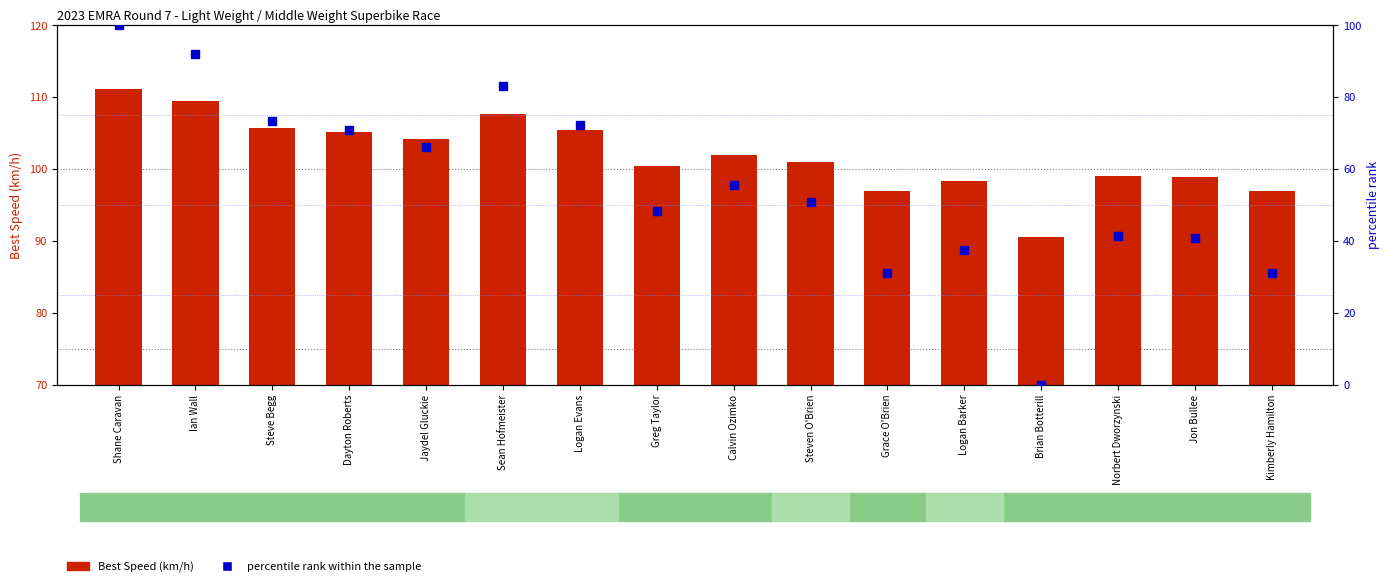

The percentile rank within the sample series shows 100.0 at Shane Caravan. True or false?

True